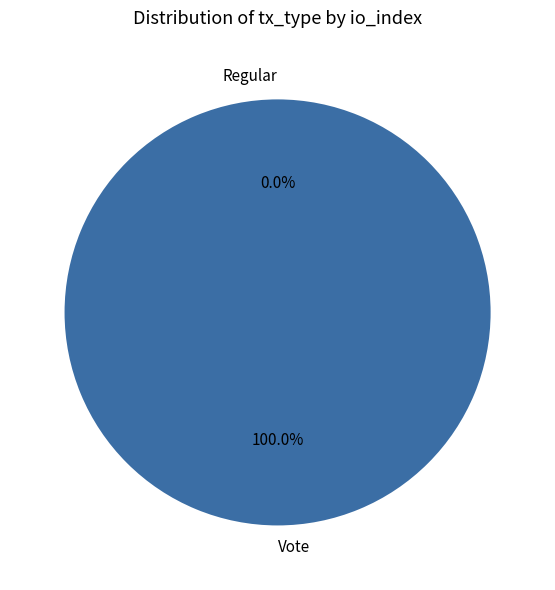

Which slice is the smallest?

Regular